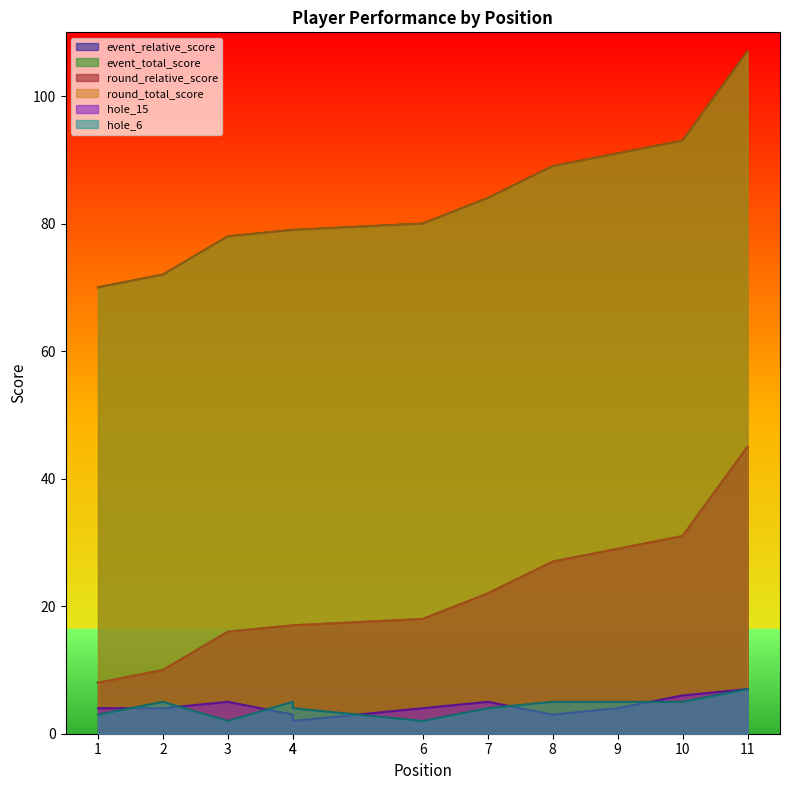

At which label does hole_6 reach its minimum?

3